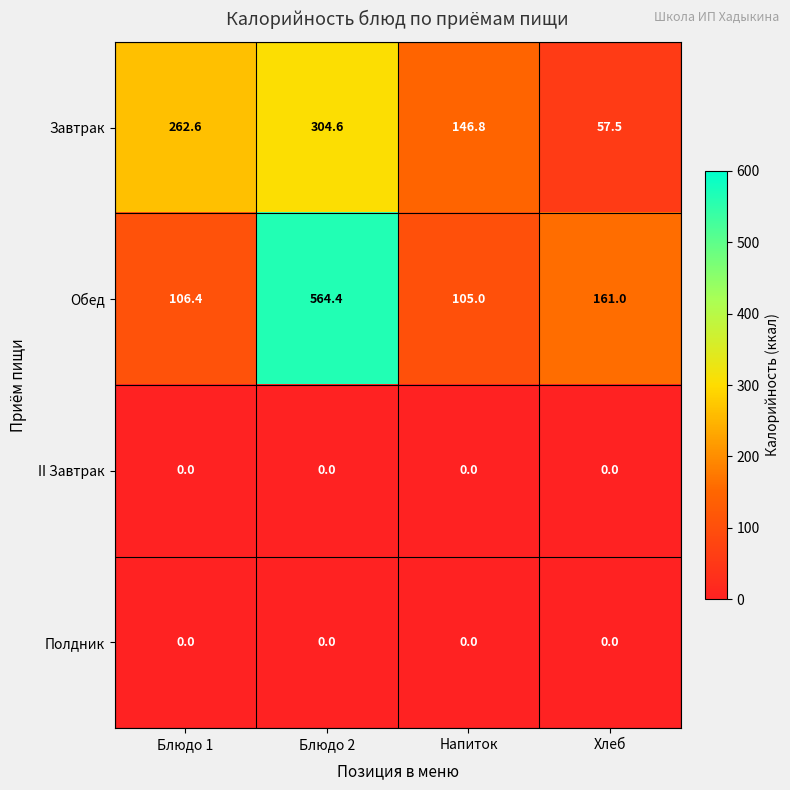

Reading left to right, list all the values displayed in this chart.

Завтрак: Блюдо 1=262.6	Блюдо 2=304.6	Напиток=146.8	Хлеб=57.5
Обед: Блюдо 1=106.4	Блюдо 2=564.4	Напиток=105.0	Хлеб=161.0
II Завтрак: Блюдо 1=0.0	Блюдо 2=0.0	Напиток=0.0	Хлеб=0.0
Полдник: Блюдо 1=0.0	Блюдо 2=0.0	Напиток=0.0	Хлеб=0.0